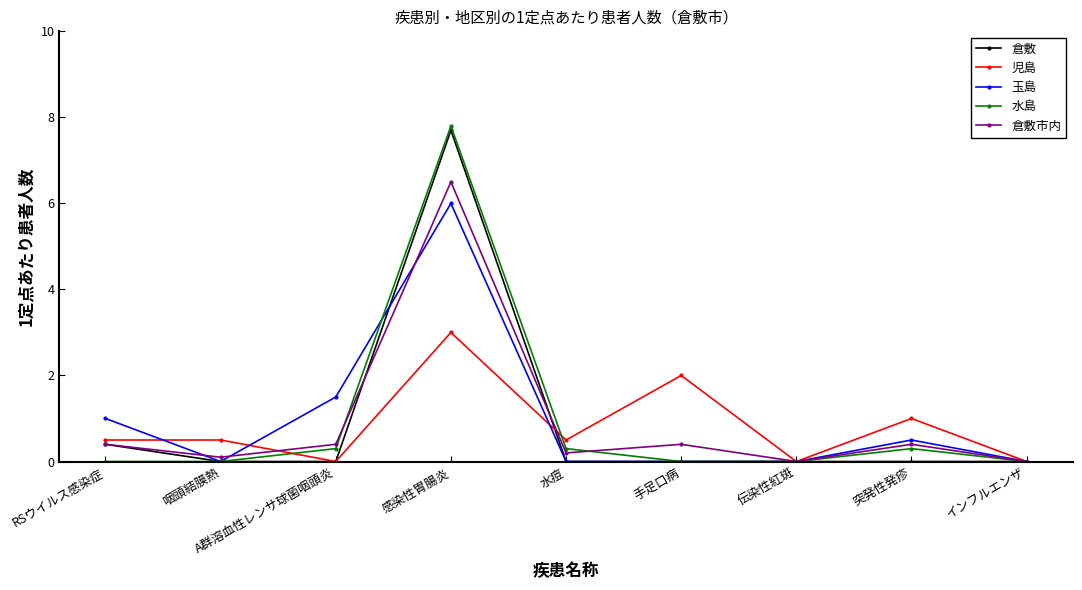

Reading left to right, extract all data points from this chart.

倉敷: 0.4	0.0	0.0	7.7	0.0	0.0	0.0	0.0	0.0
児島: 0.5	0.5	0.0	3.0	0.5	2.0	0.0	1.0	0.0
玉島: 1.0	0.0	1.5	6.0	0.0	0.0	0.0	0.5	0.0
水島: 0.0	0.0	0.3	7.8	0.3	0.0	0.0	0.3	0.0
倉敷市内: 0.4	0.1	0.4	6.5	0.2	0.4	0.0	0.4	0.0